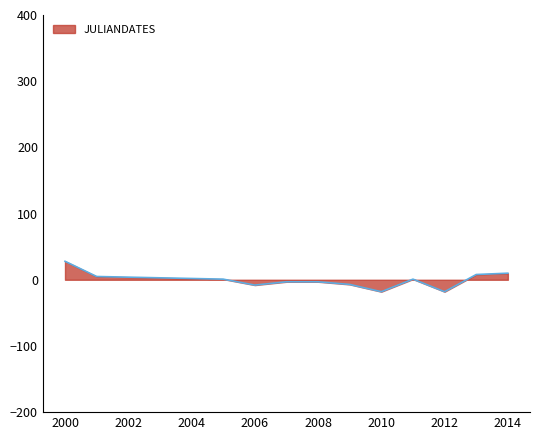

How many distinct data groups are displayed?

1